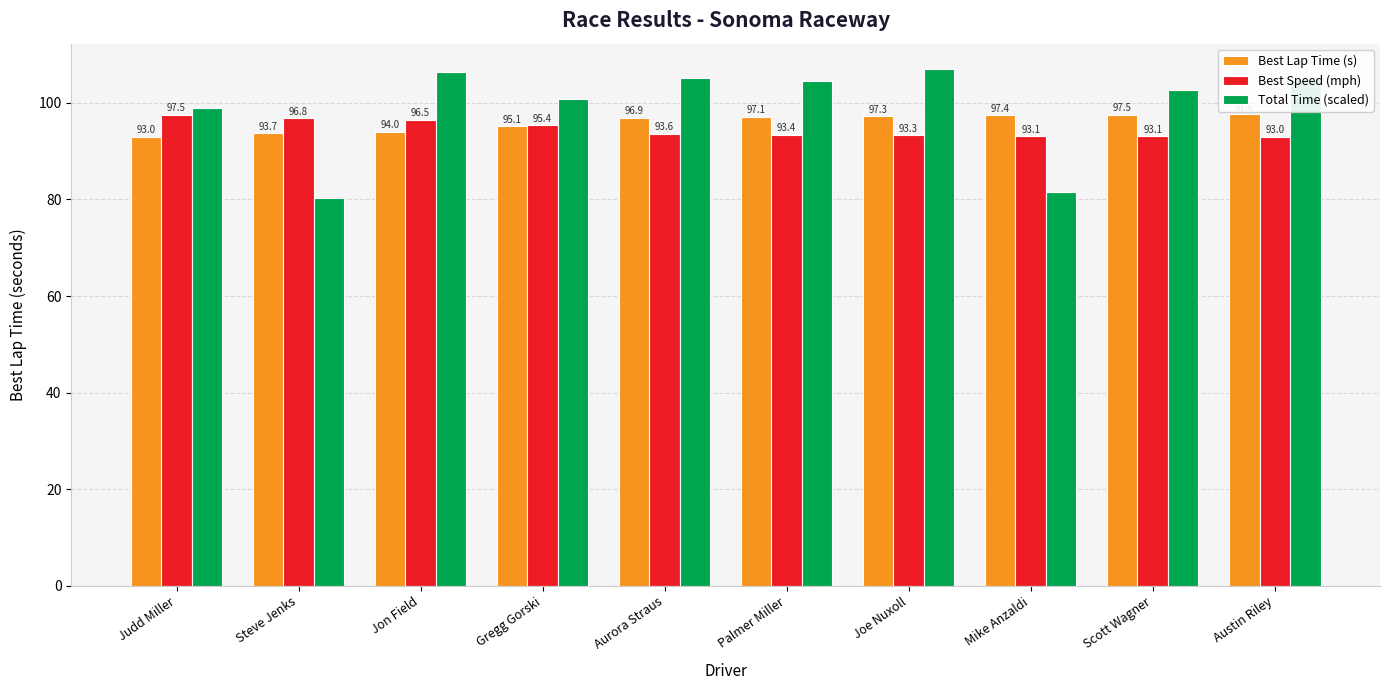

True or false: Total Time (scaled) has a value of 106.9 at Joe Nuxoll.

True